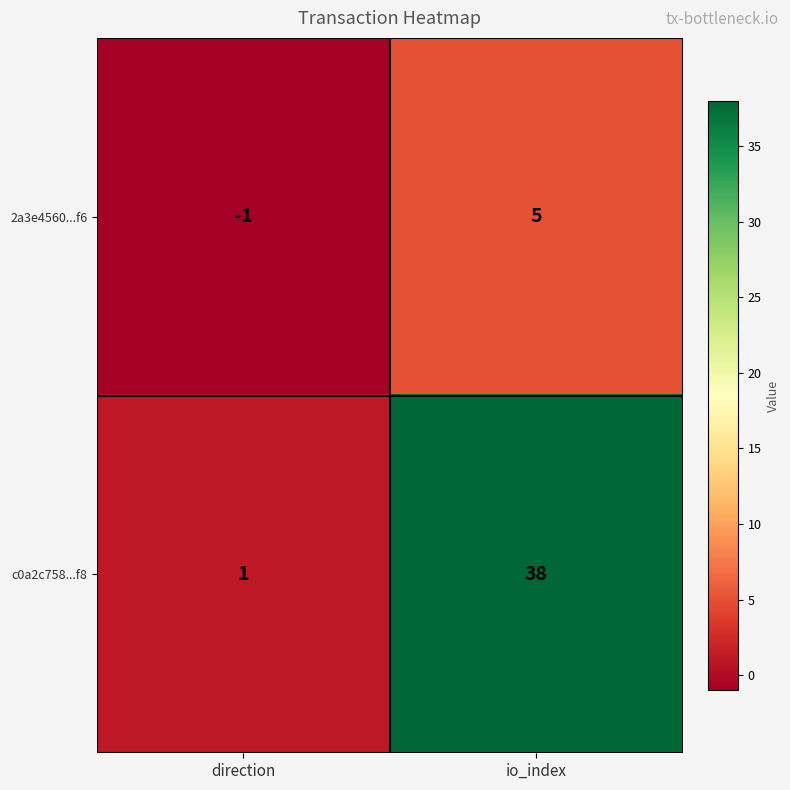

The value of 2a3e4560...f6 at direction is -1. True or false?

True